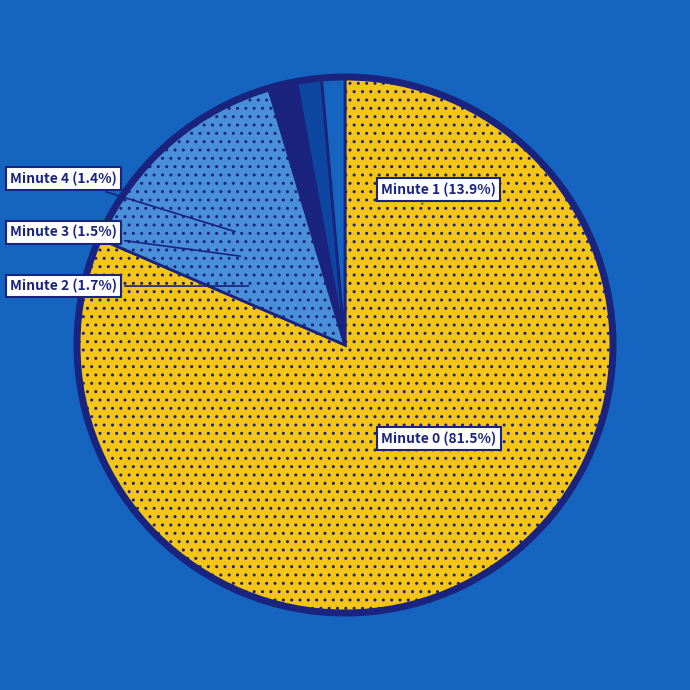

To the nearest percent, what portion does Minute 4 represent?

1%